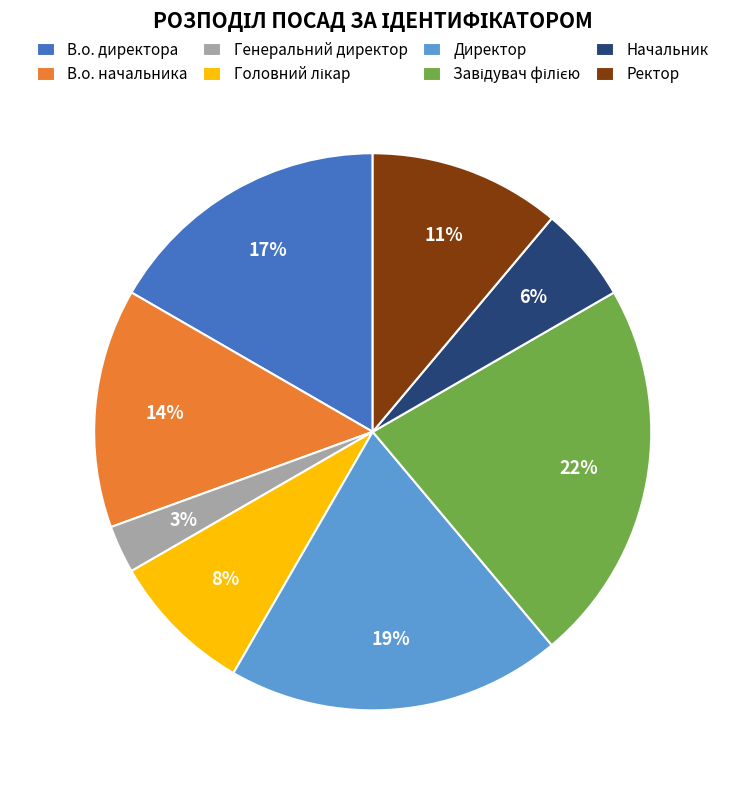

Is there a majority slice in this chart?

No